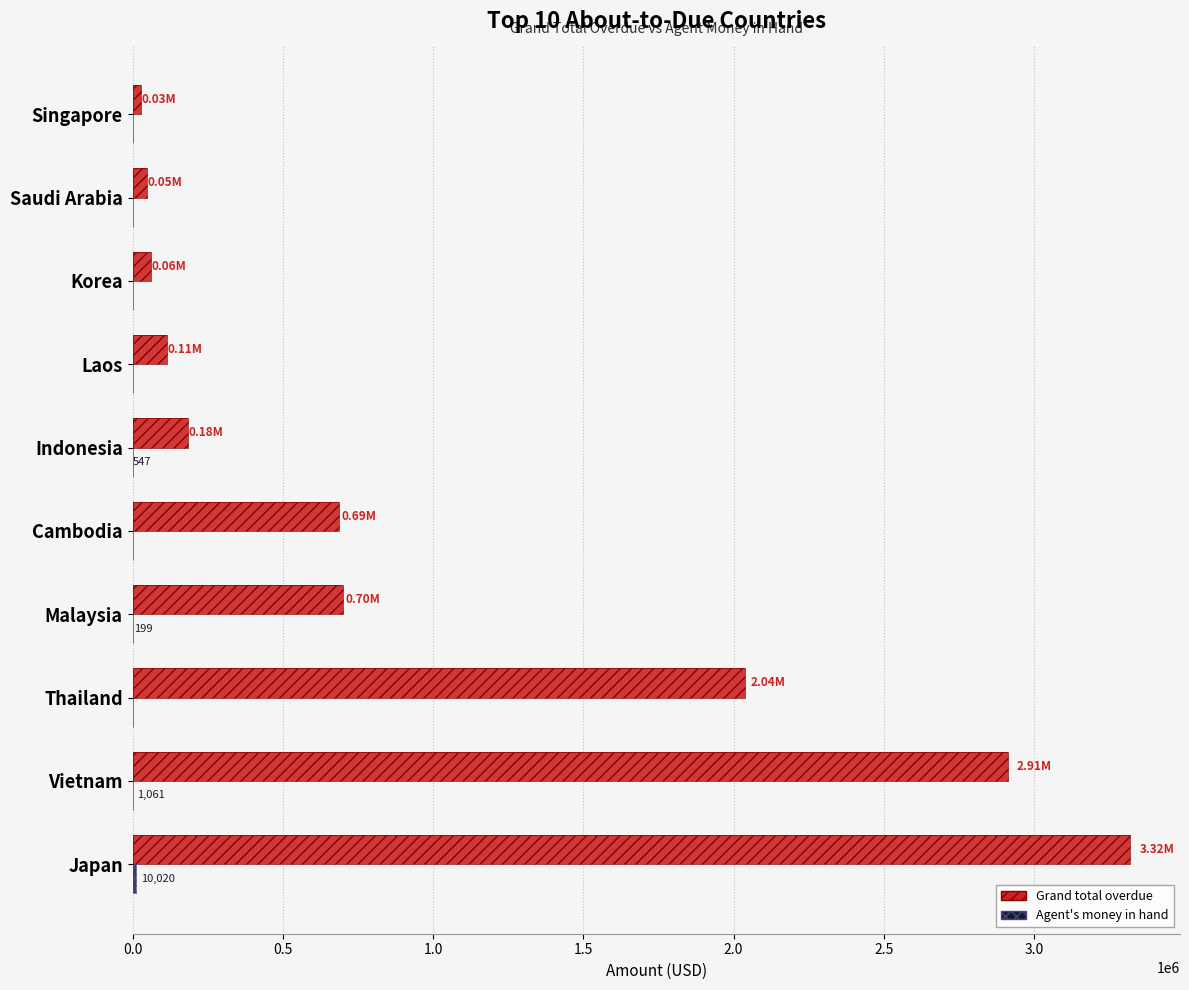

The Grand total overdue series shows 29344.9 at Singapore. True or false?

True